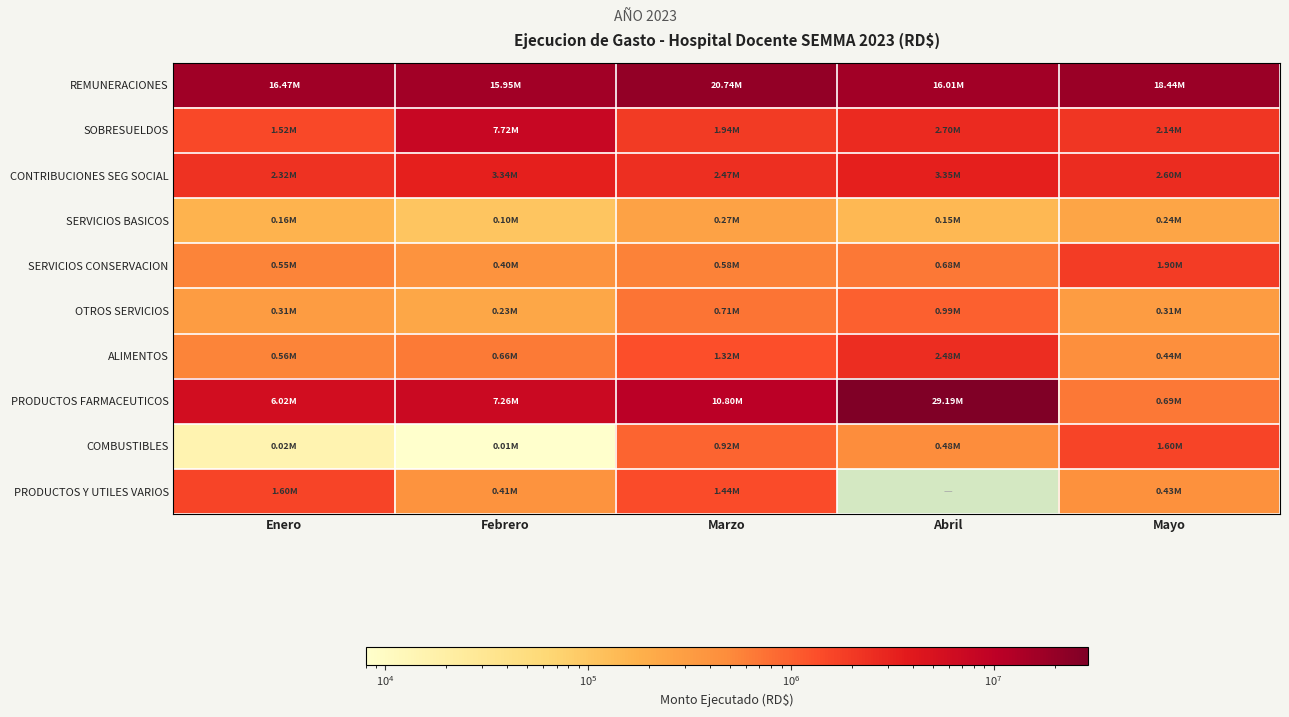

Rank the series by their maximum value, from lowest to highest.

SERVICIOS BASICOS, OTROS SERVICIOS, COMBUSTIBLES, PRODUCTOS Y UTILES VARIOS, SERVICIOS CONSERVACION, ALIMENTOS, CONTRIBUCIONES SEG SOCIAL, SOBRESUELDOS, REMUNERACIONES, PRODUCTOS FARMACEUTICOS